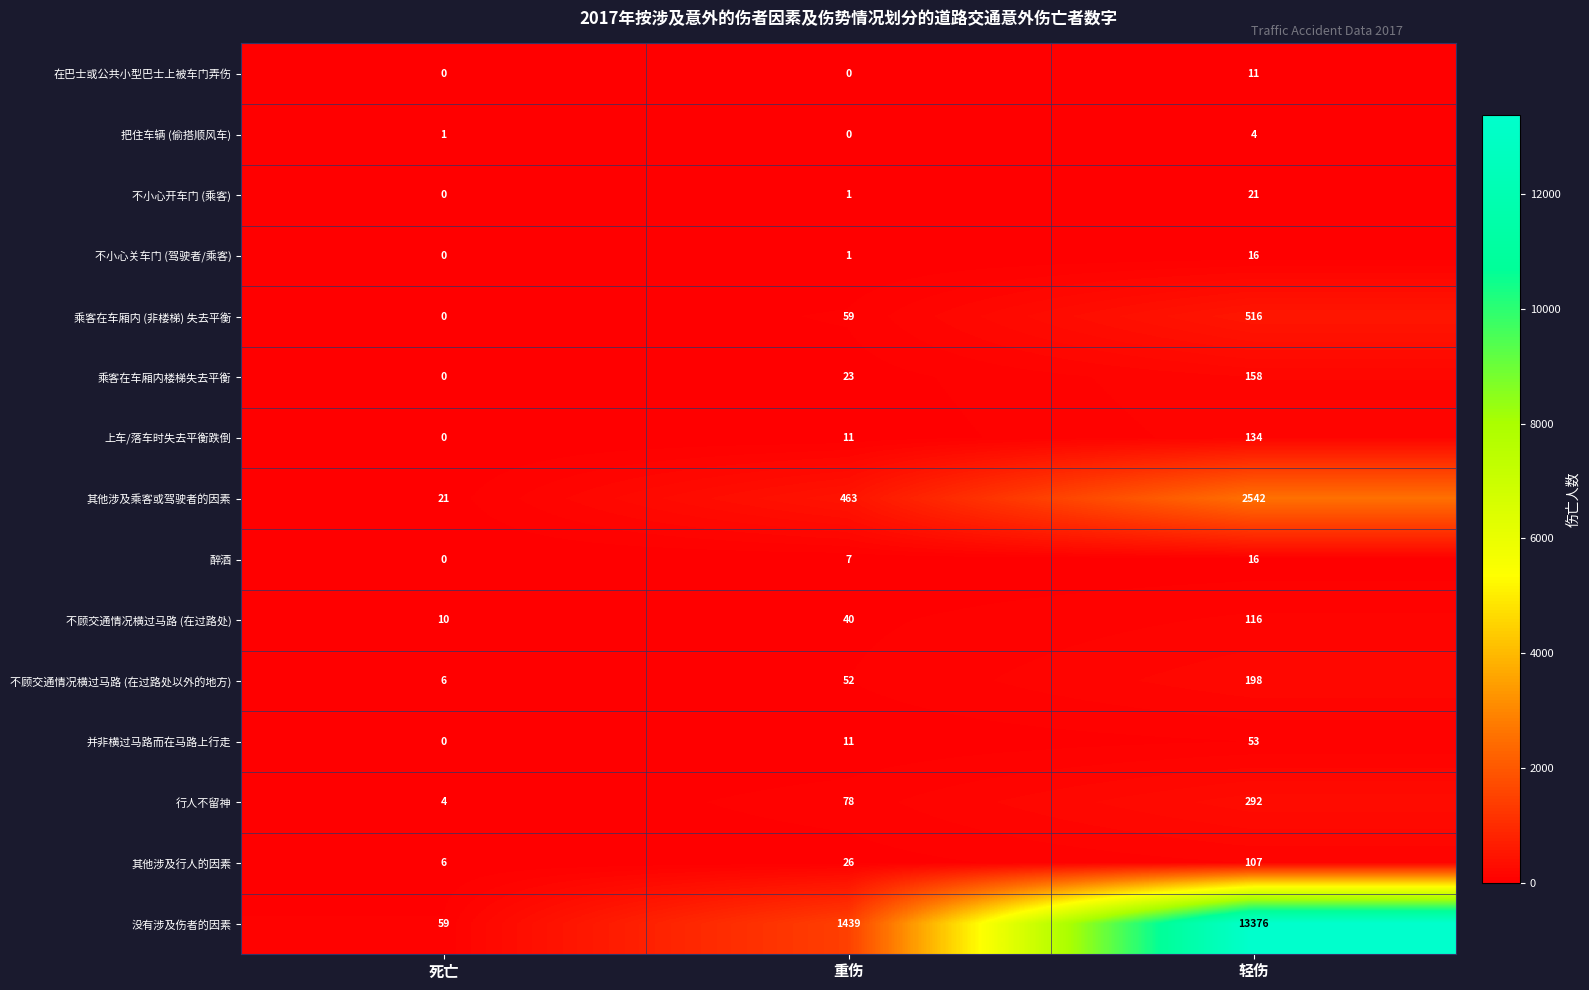

What is the difference between the 不小心关车门 (驾驶者/乘客) values at 轻伤 and 重伤?

15